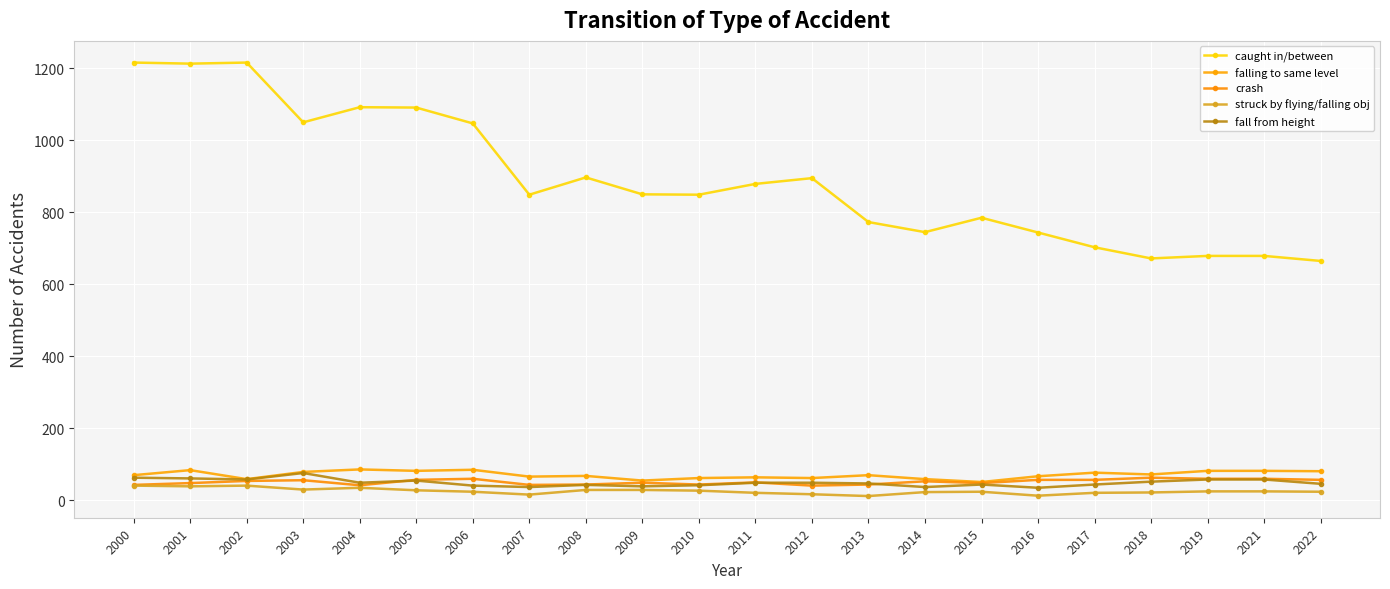

Is the value of falling to same level at 2005 greater than the value of struck by flying/falling obj at 2022?

Yes